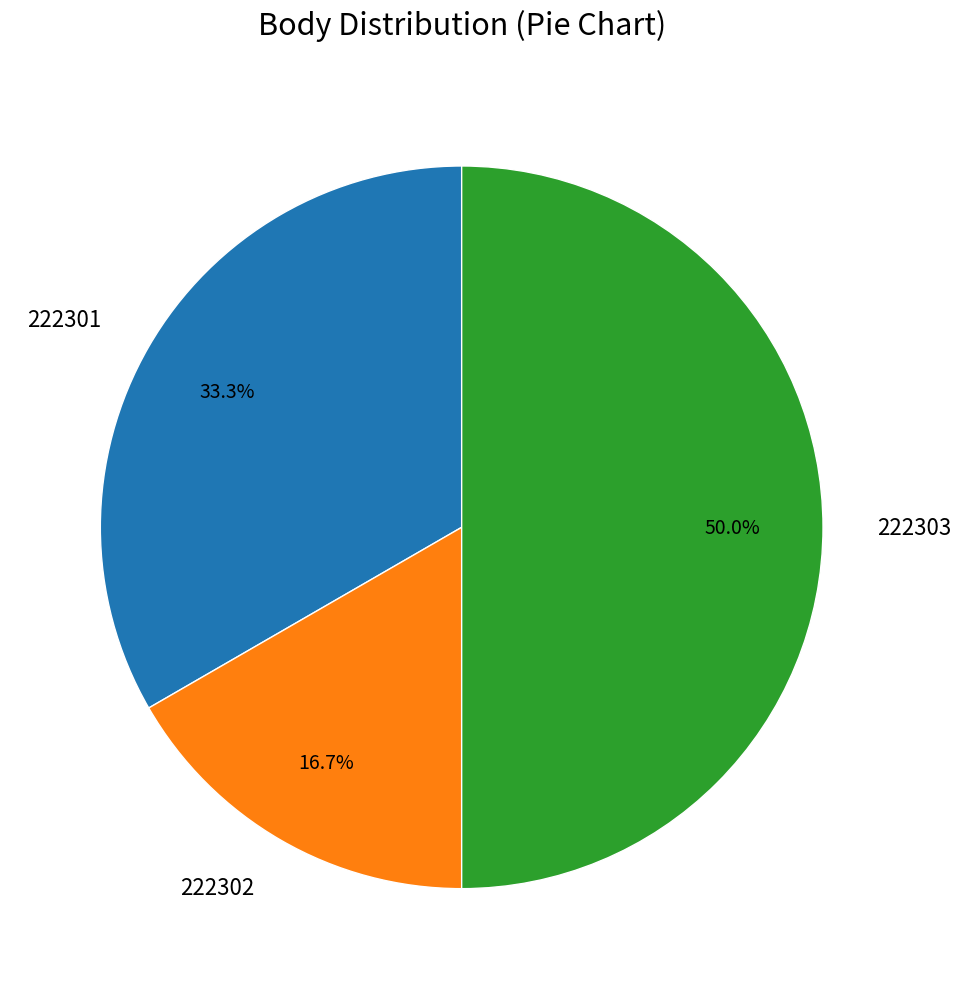

The 222301 slice represents 45% of the pie. True or false?

False